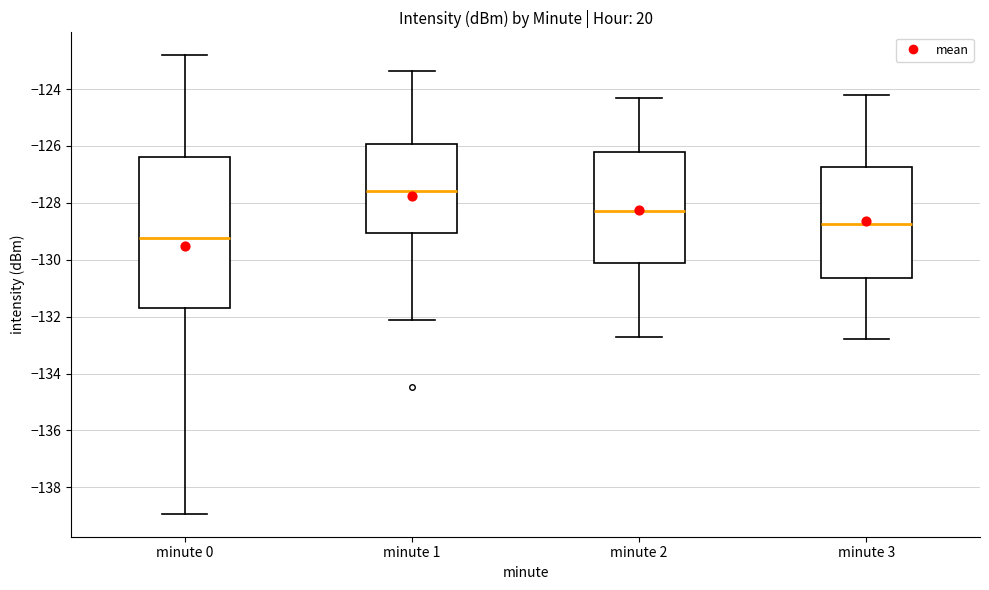

Reading left to right, read every box against the y-axis: the position of its median line, the range the box covers, and the ends of its whiskers. The values are not printed on the chart, so give them approximately, as read against the axis.

minute 0: median -129.2, box -131.6 to -126.4, whiskers -139.0 to -122.8
minute 1: median -127.6, box -129.0 to -126.0, whiskers -132.0 to -123.4
minute 2: median -128.2, box -130.0 to -126.2, whiskers -132.6 to -124.2
minute 3: median -128.8, box -130.6 to -126.8, whiskers -132.8 to -124.2